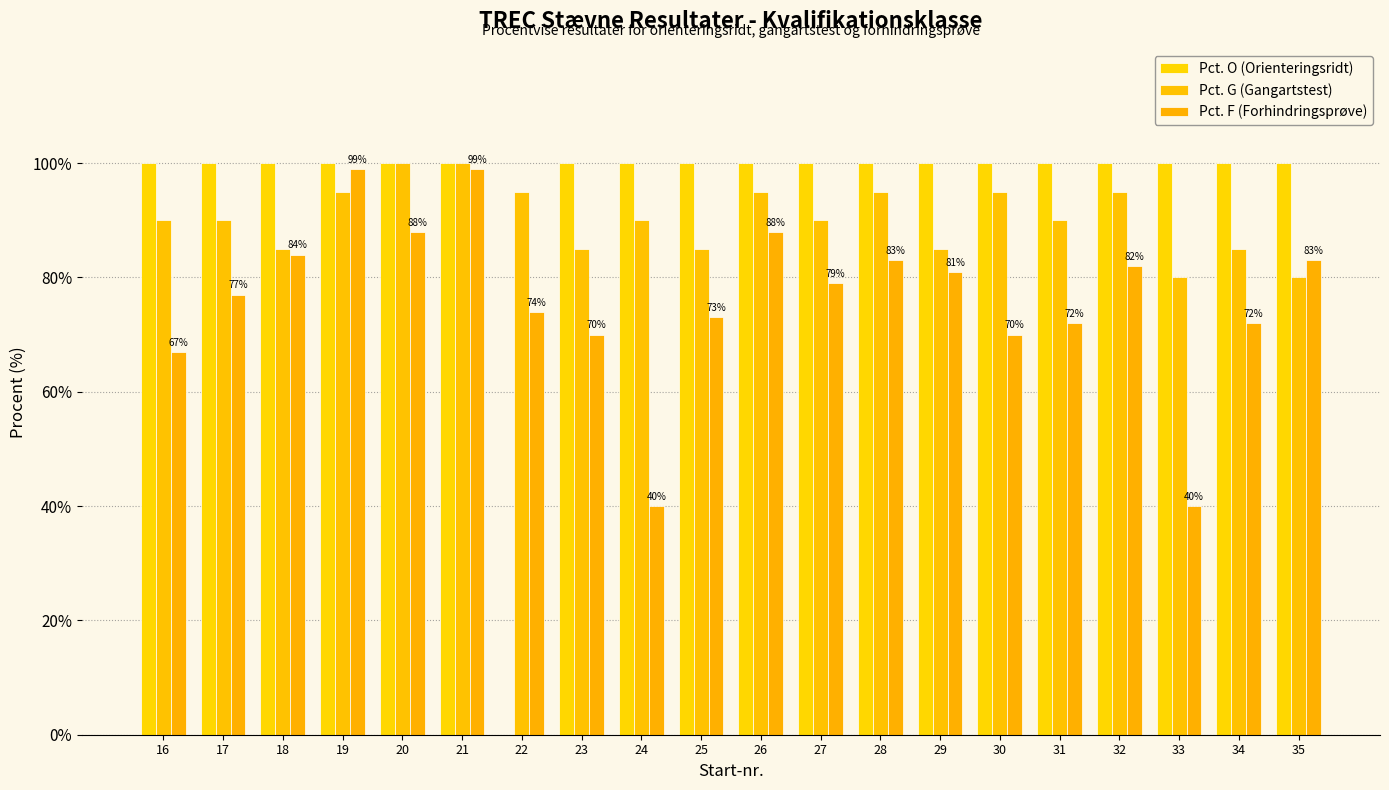

At which category is the sum across all series the highest?

21